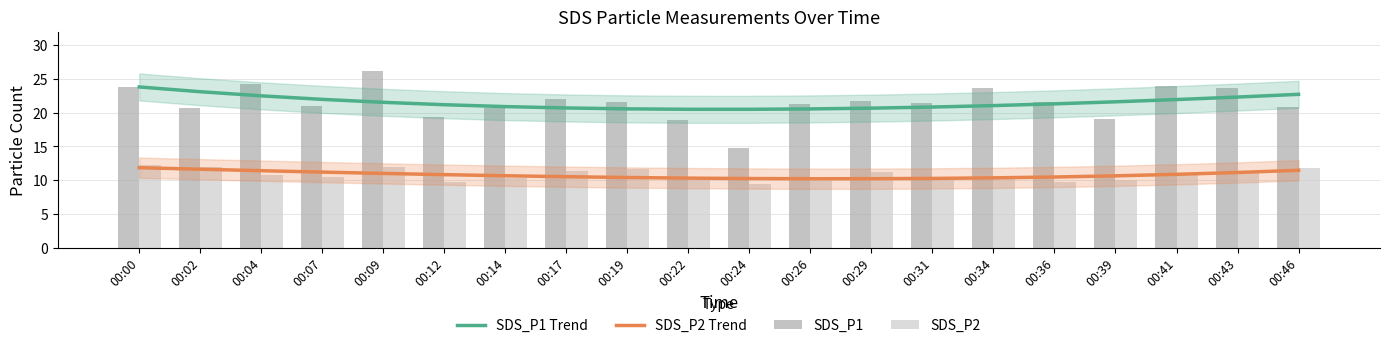

What are all the series names shown in the legend?

SDS_P1 Trend, SDS_P2 Trend, SDS_P1, SDS_P2